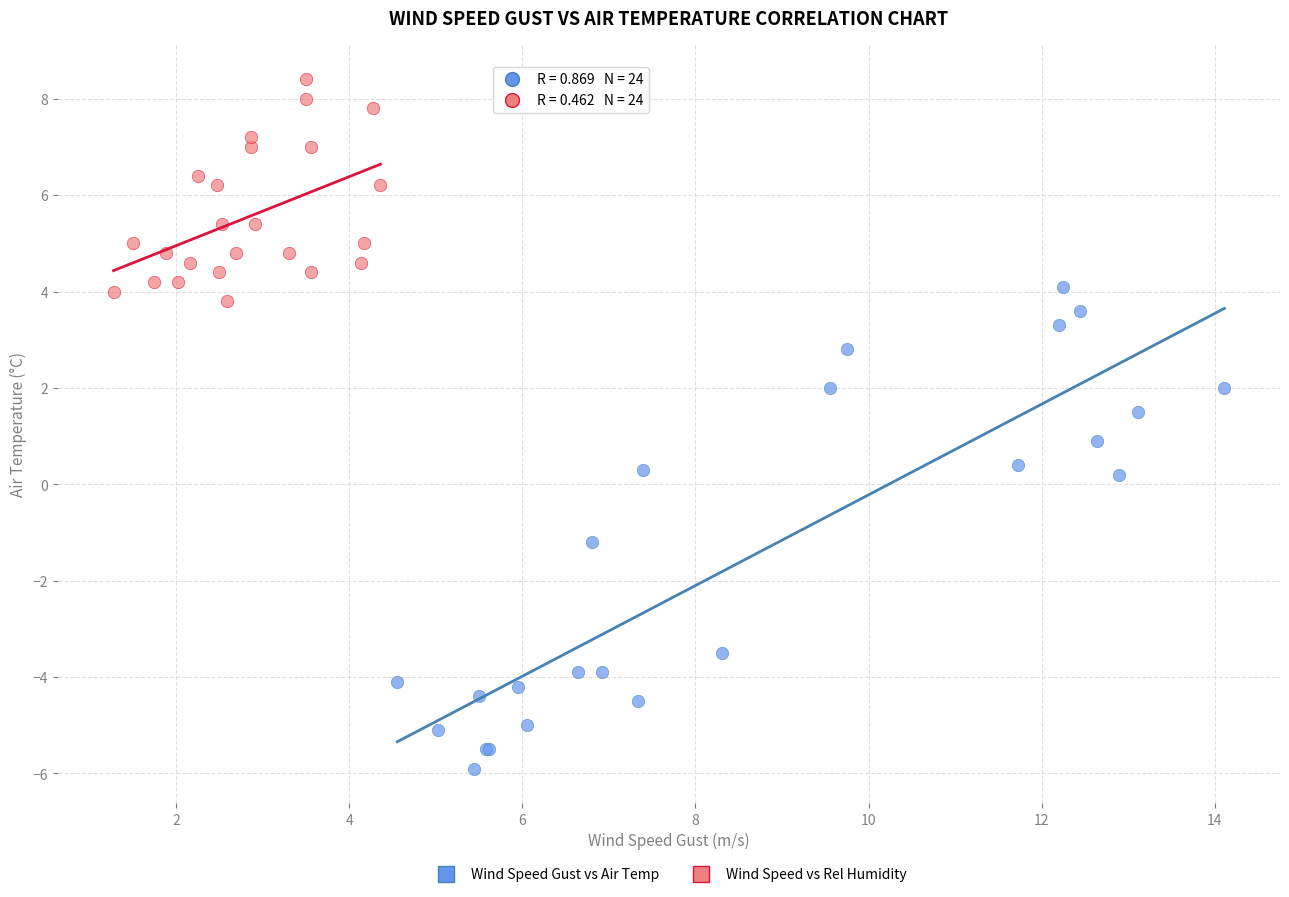

What are all the series names shown in the legend?

Wind Speed Gust vs Air Temp, Wind Speed vs Rel Humidity